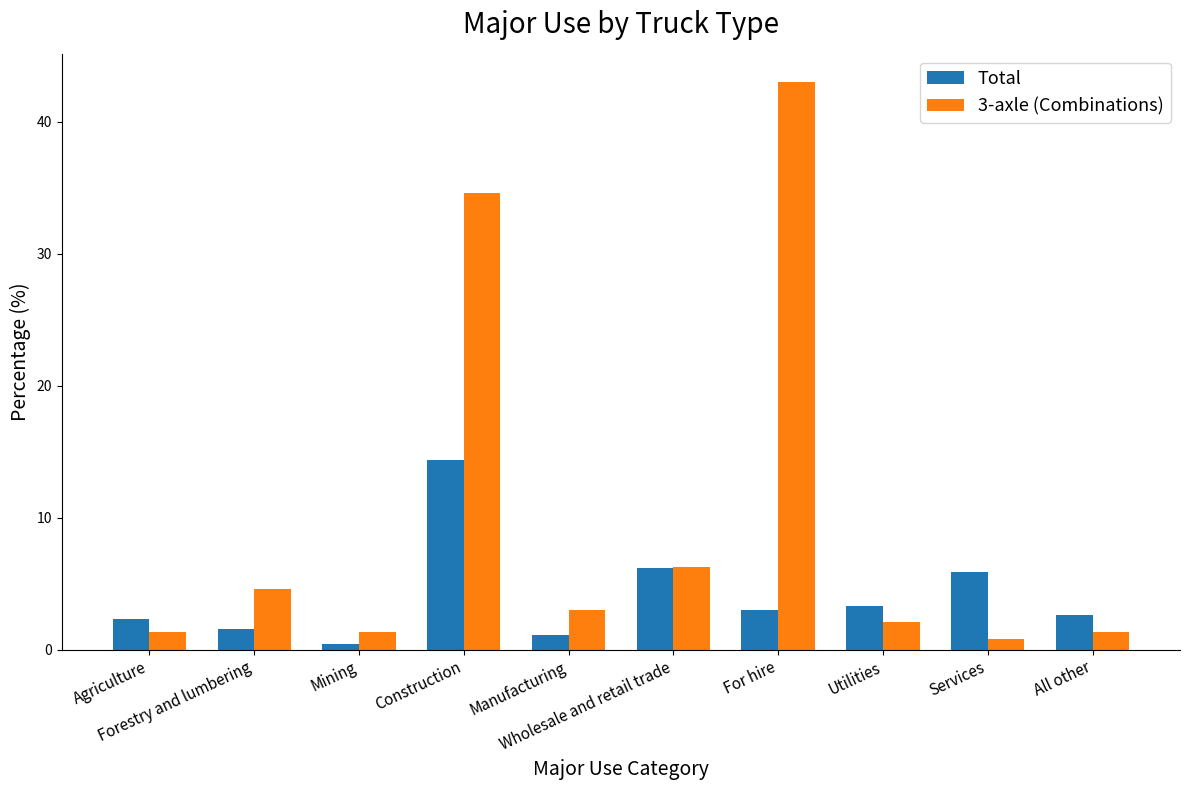

Reading left to right, list all the values displayed in this chart.

Total: Agriculture=2.3	Forestry and lumbering=1.6	Mining=0.4	Construction=14.4	Manufacturing=1.1	Wholesale and retail trade=6.2	For hire=3.0	Utilities=3.3	Services=5.9	All other=2.6
3-axle (Combinations): Agriculture=1.3	Forestry and lumbering=4.6	Mining=1.3	Construction=34.6	Manufacturing=3.0	Wholesale and retail trade=6.3	For hire=43.0	Utilities=2.1	Services=0.8	All other=1.3